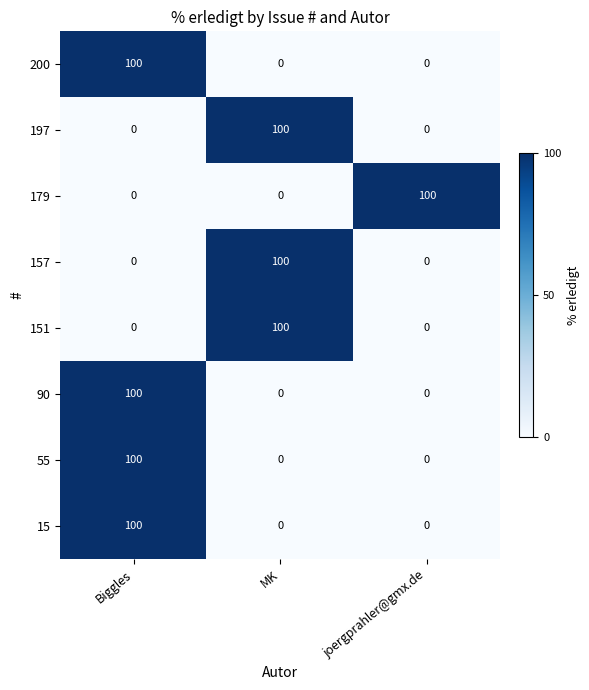

At which label does 179 reach its peak?

joergprahler@gmx.de